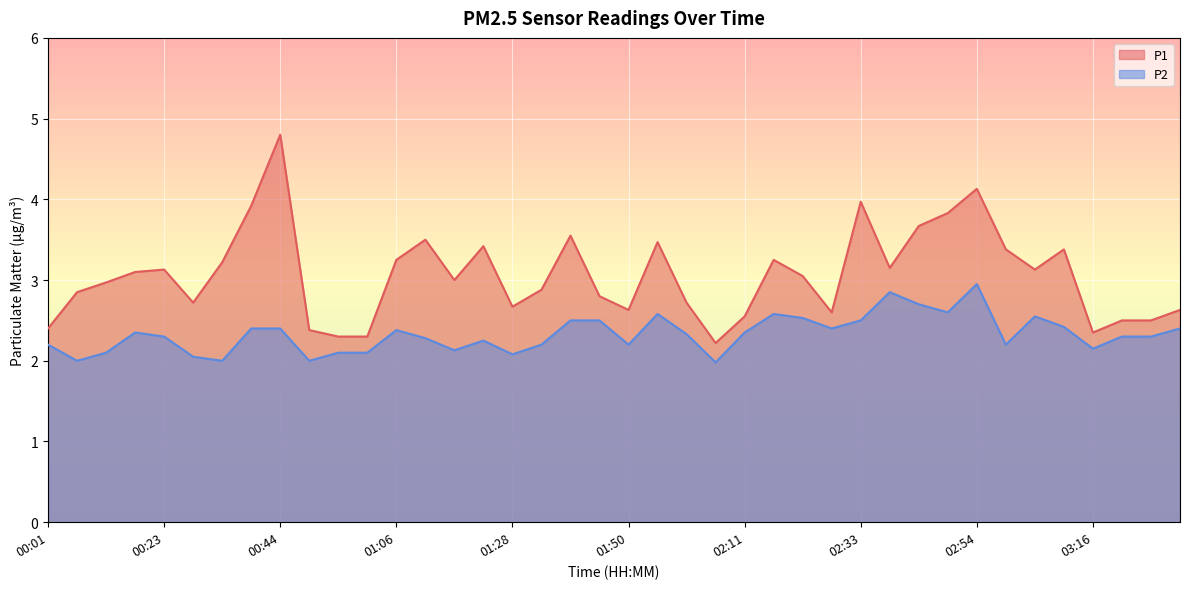

Reading left to right, extract all data points from this chart.

P1: 2.4	2.9	3.0	3.1	3.1	2.7	3.2	3.9	4.8	2.4	2.3	2.3	3.2	3.5	3.0	3.4	2.7	2.9	3.5	2.8	2.6	3.5	2.7	2.2	2.5	3.2	3.0	2.6	4.0	3.1	3.7	3.8	4.1	3.4	3.1	3.4	2.4	2.5	2.5	2.6
P2: 2.2	2.0	2.1	2.4	2.3	2.0	2.0	2.4	2.4	2.0	2.1	2.1	2.4	2.3	2.1	2.2	2.1	2.2	2.5	2.5	2.2	2.6	2.3	2.0	2.4	2.6	2.5	2.4	2.5	2.9	2.7	2.6	3.0	2.2	2.5	2.4	2.1	2.3	2.3	2.4